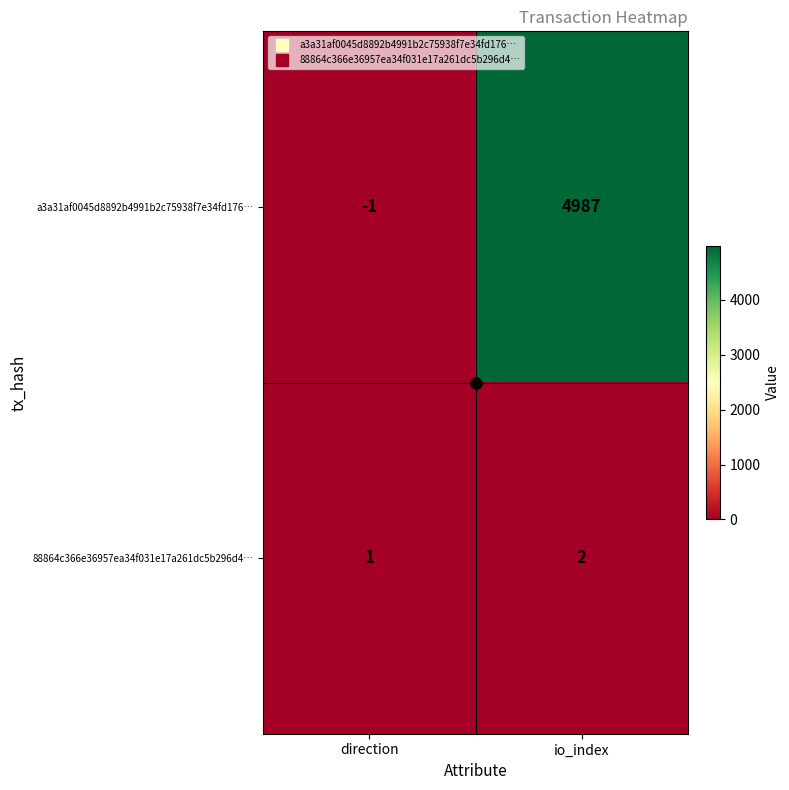

Count the number of data series in this chart.

2